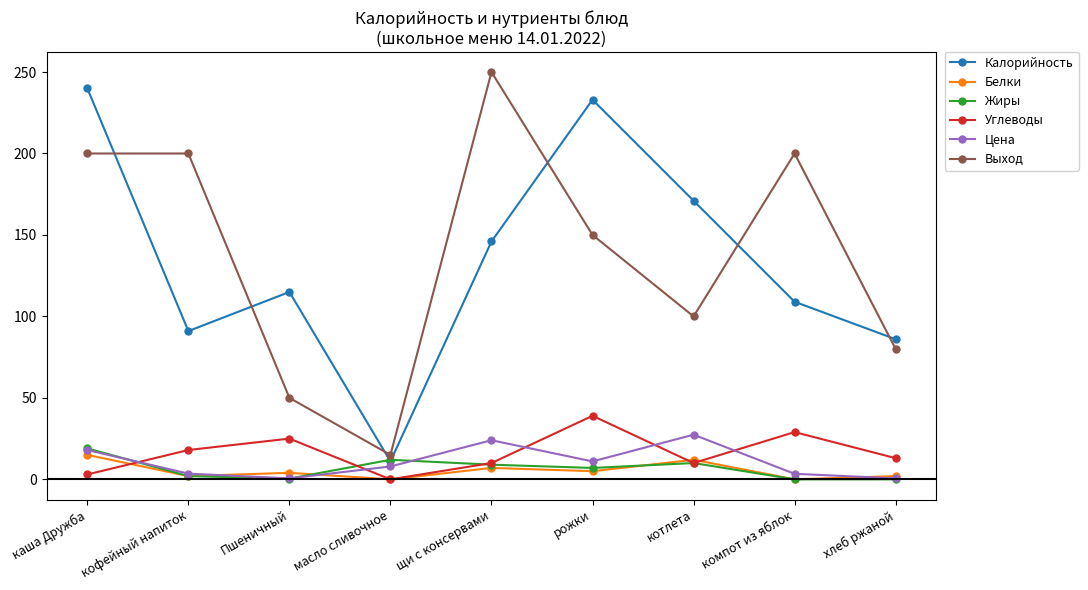

What is the average value of the Белки series?

5.2